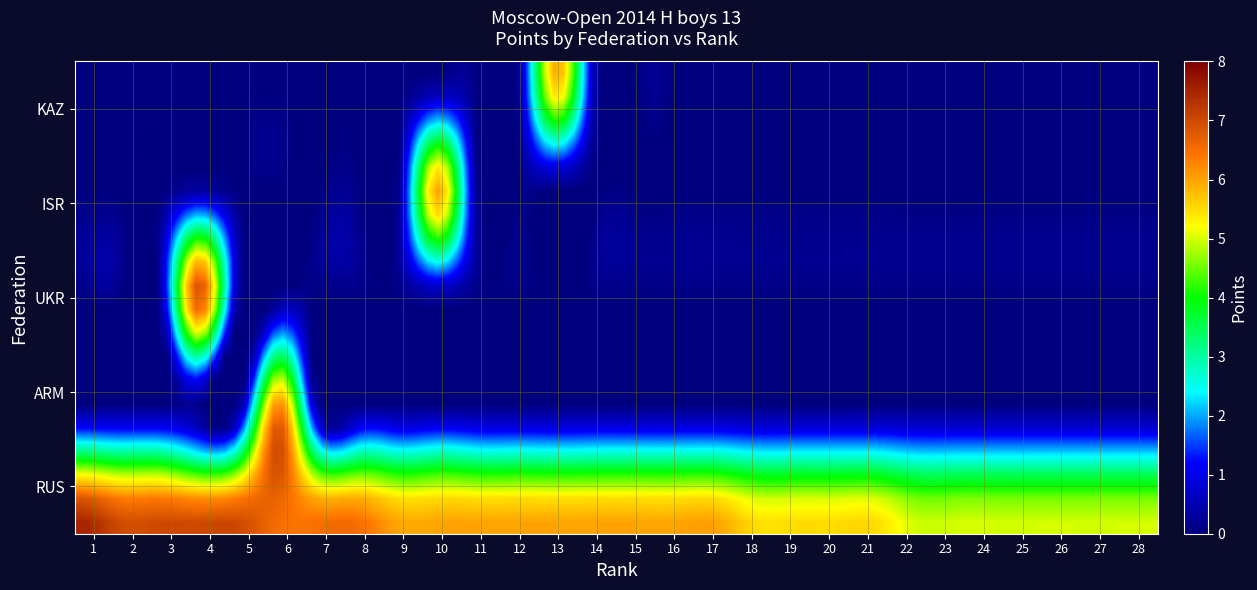

At how many categories does at least one series exceed 4?

28